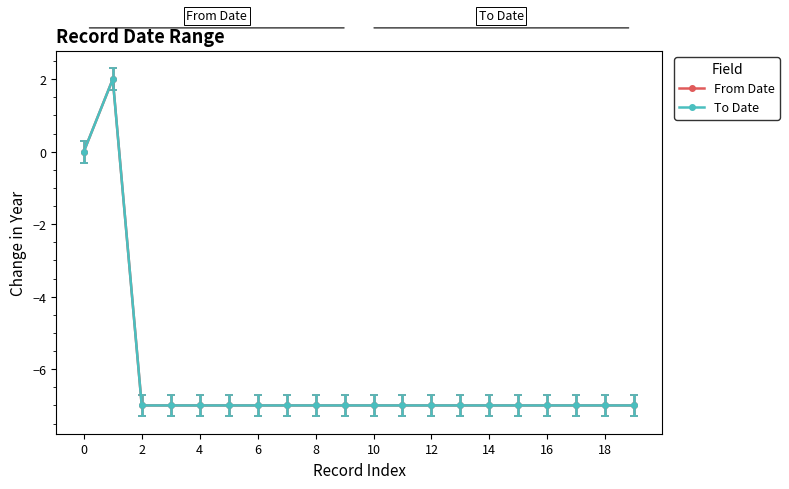

What are all the series names shown in the legend?

From Date, To Date